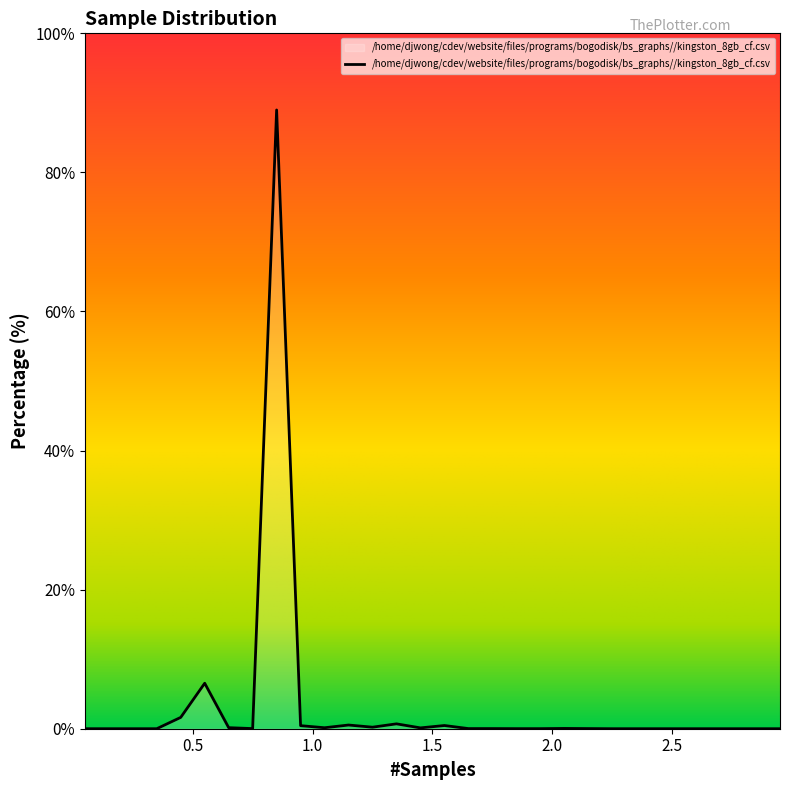

What is the greatest value displayed?

89.0